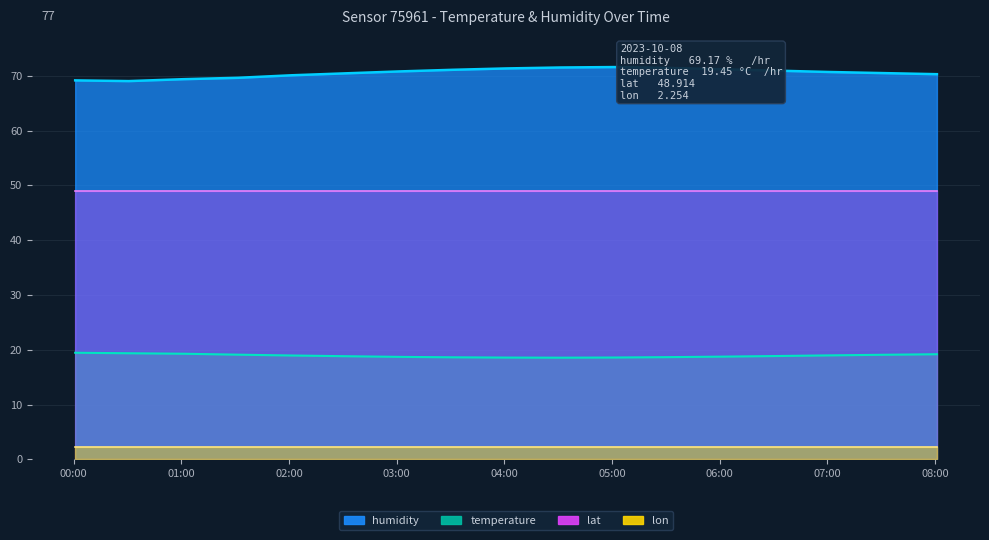

True or false: temperature and humidity cross at least once.

False